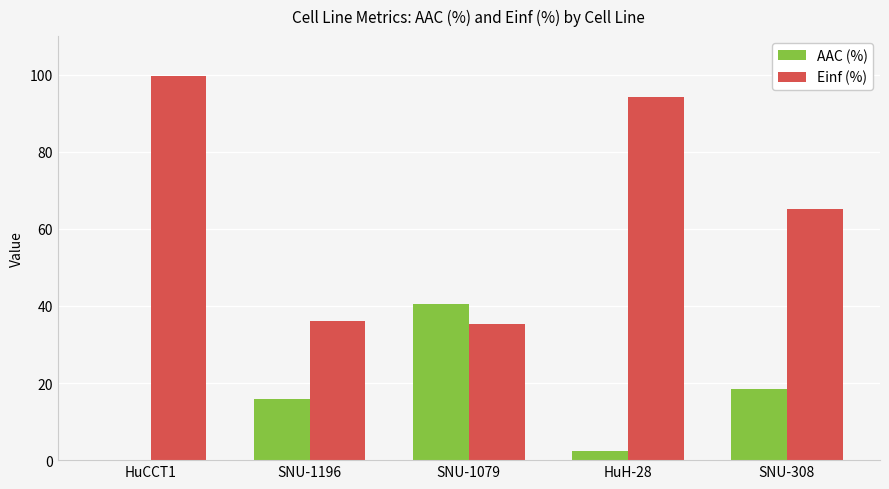

True or false: AAC (%) has a value of 25.8 at SNU-1079.

False